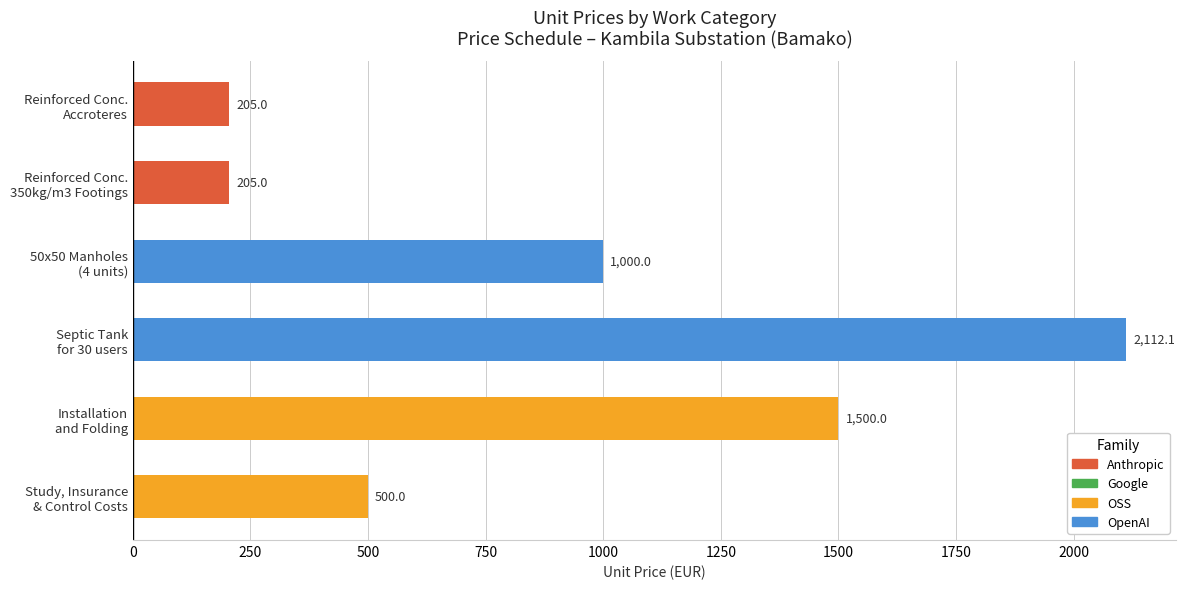

Count the values in the range 205 to 1500.

5